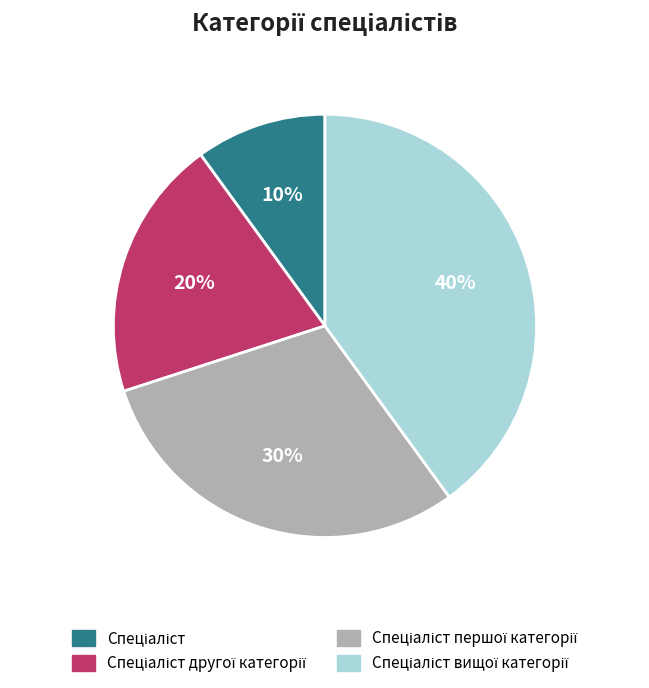

Is there a majority slice in this chart?

No